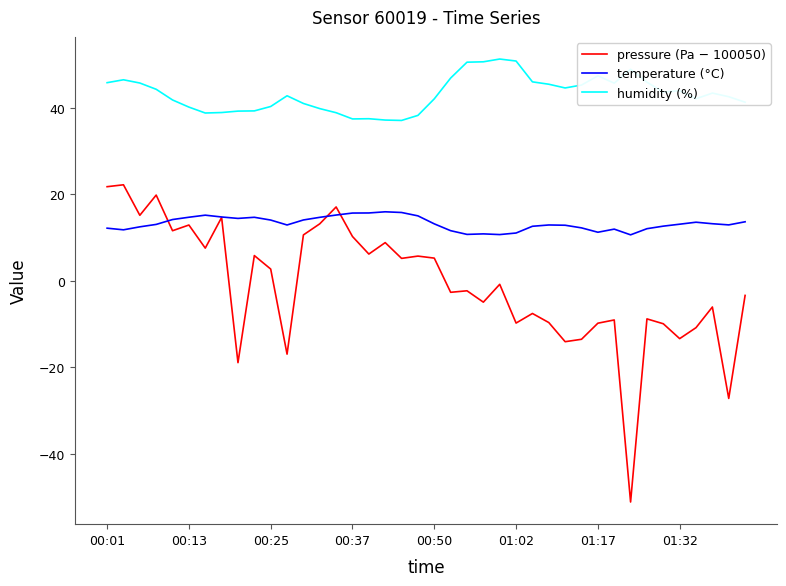

What is the greatest value displayed?

51.3